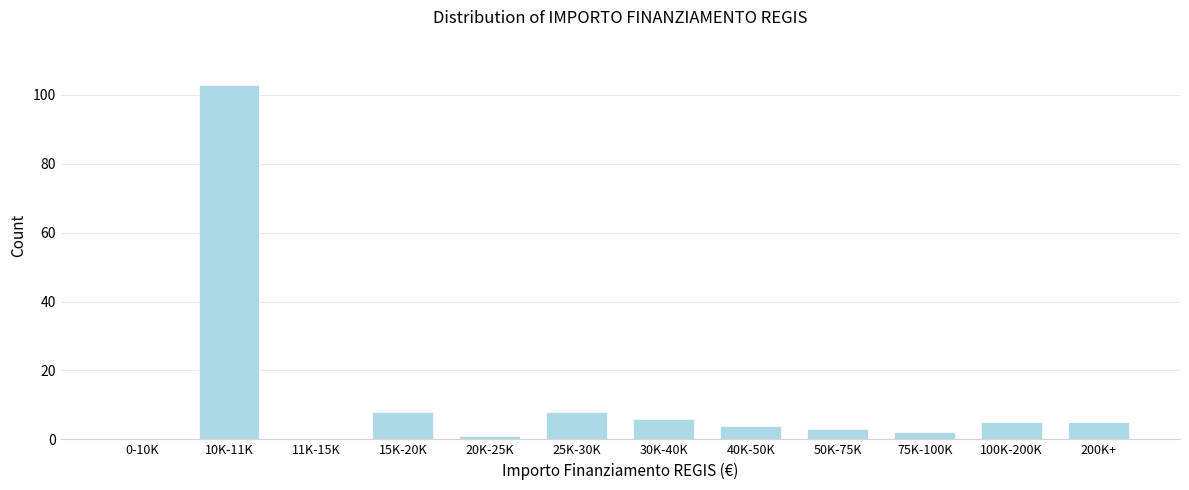

Reading right to left, list all the values displayed in this chart.

200K+=5	100K-200K=5	75K-100K=2	50K-75K=3	40K-50K=4	30K-40K=6	25K-30K=8	20K-25K=1	15K-20K=8	11K-15K=0	10K-11K=103	0-10K=0